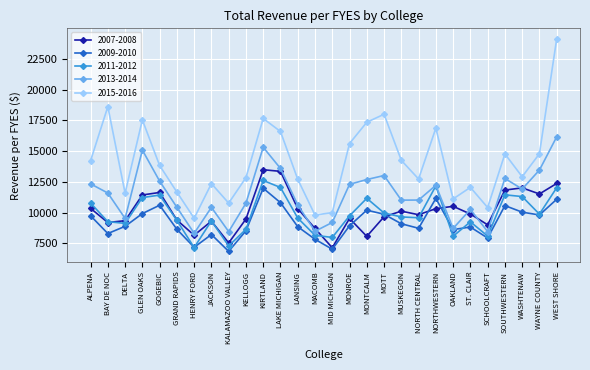

At how many categories does at least one series exceed 12141?

19